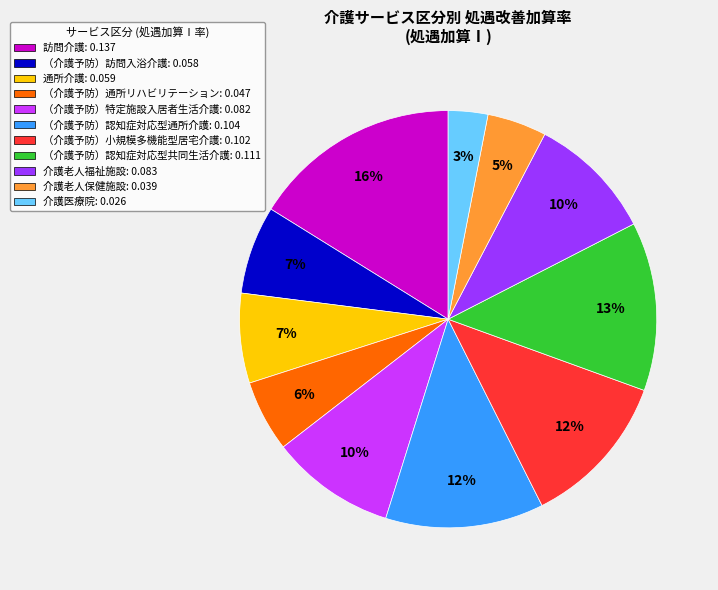

To the nearest percent, what is the difference between the （介護予防）認知症対応型共同生活介護: 0.111 and 介護老人福祉施設: 0.083 slice percentages?

3%